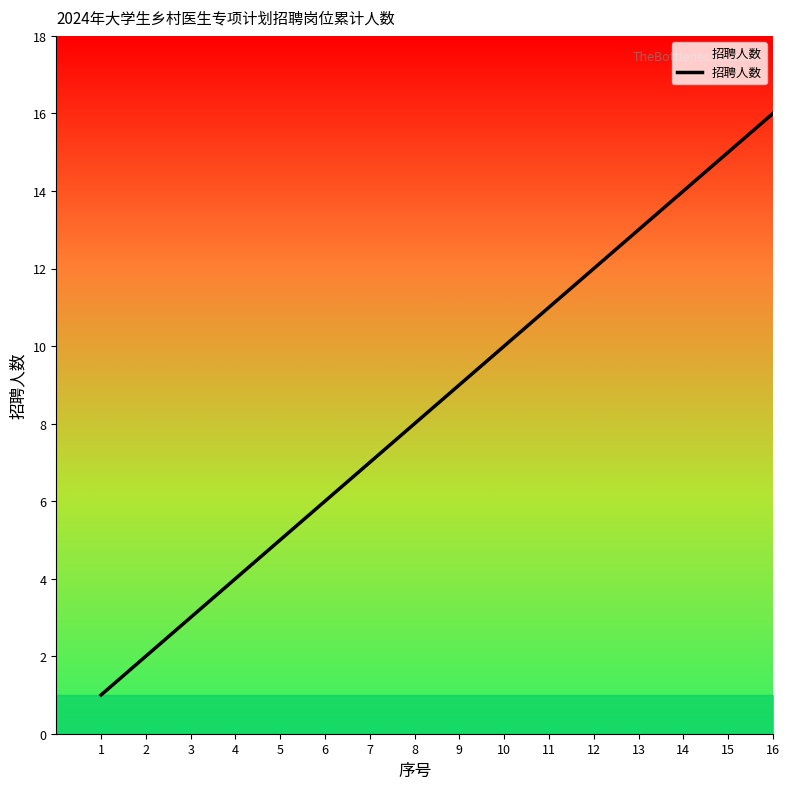

Rank the categories by value from highest to lowest.

16, 15, 14, 13, 12, 11, 10, 9, 8, 7, 6, 5, 4, 3, 2, 1